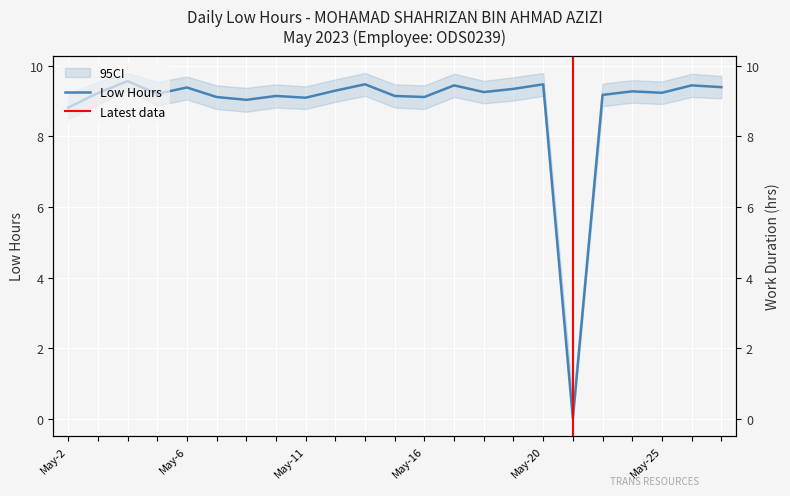

Reading left to right, extract all data points from this chart.

2=8.8	3=9.2	4=9.6	5=9.2	6=9.4	8=9.1	9=9.0	10=9.2	11=9.1	12=9.3	13=9.5	15=9.2	16=9.1	17=9.4	18=9.3	19=9.3	20=9.5	22=0.0	23=9.2	24=9.3	25=9.2	26=9.4	27=9.4